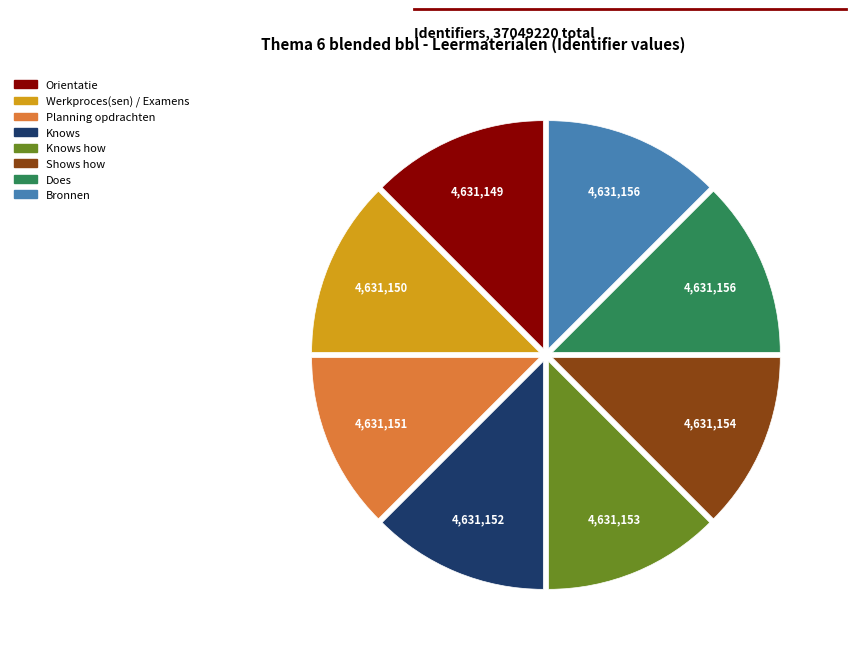

Does any single category account for the majority?

No